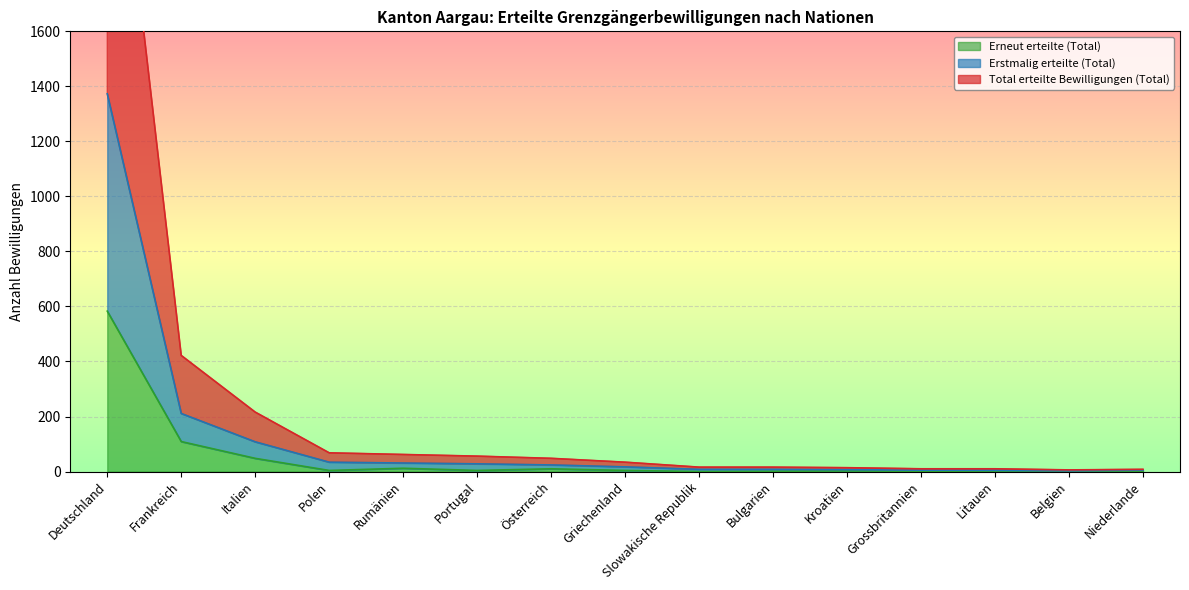

How many values in the Total erteilte Bewilligungen (Total) series are below 34?

7